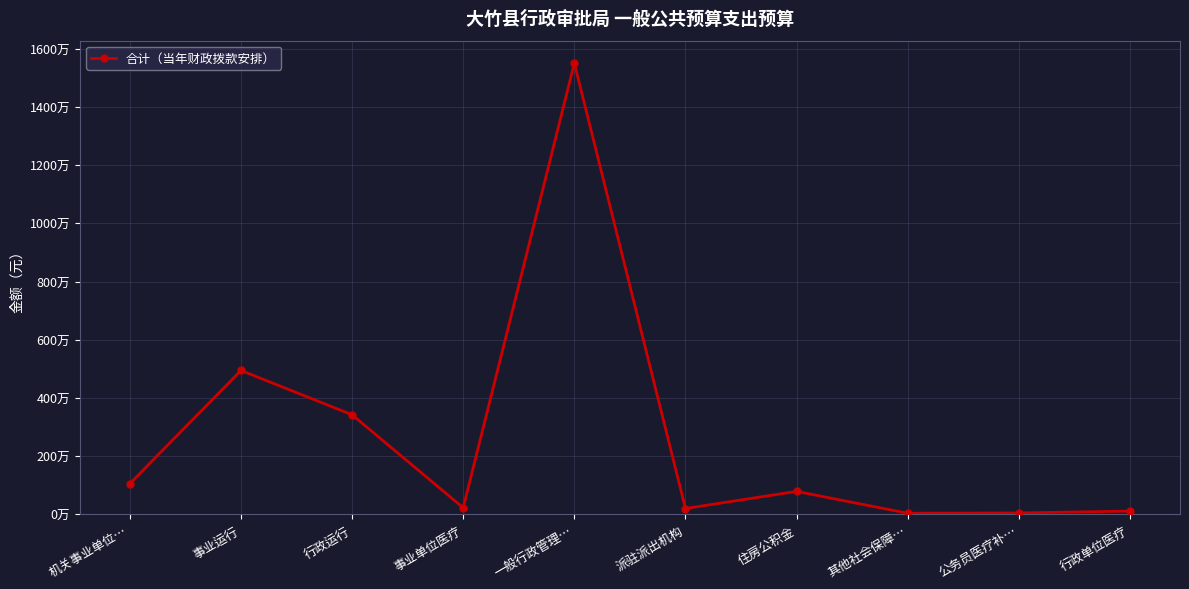

What position from the left is 公务员医疗补…?

9